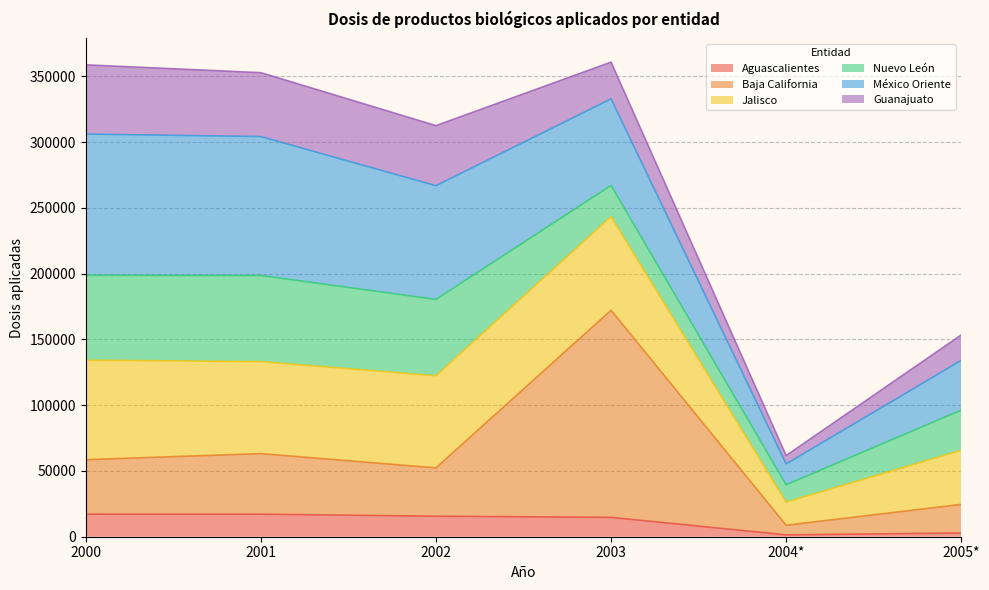

The Jalisco series shows 208073 at 2005*. True or false?

False